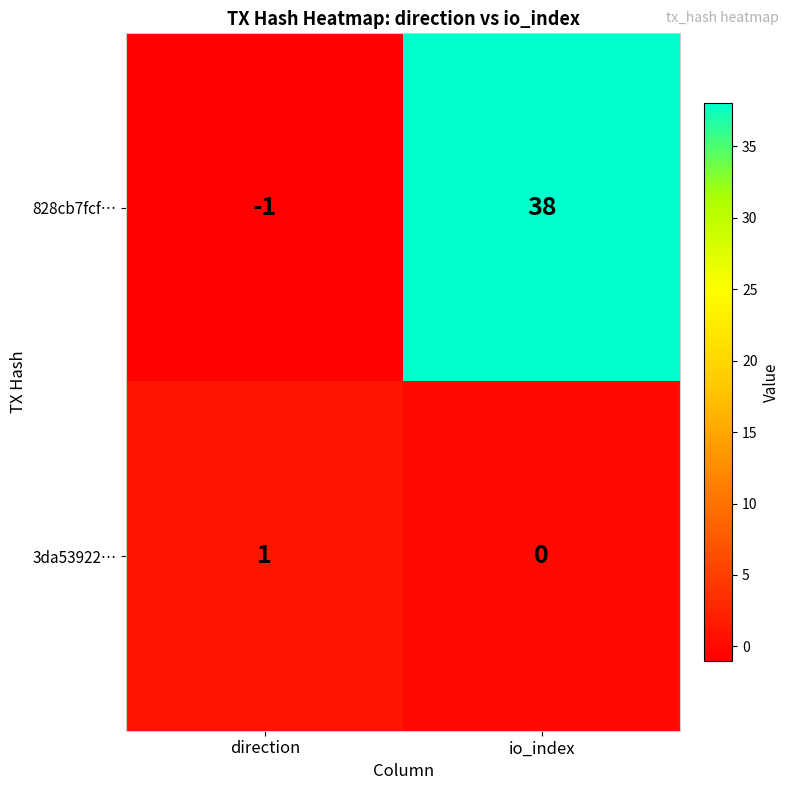

True or false: 828cb7fcf… has a value of 25 at io_index.

False